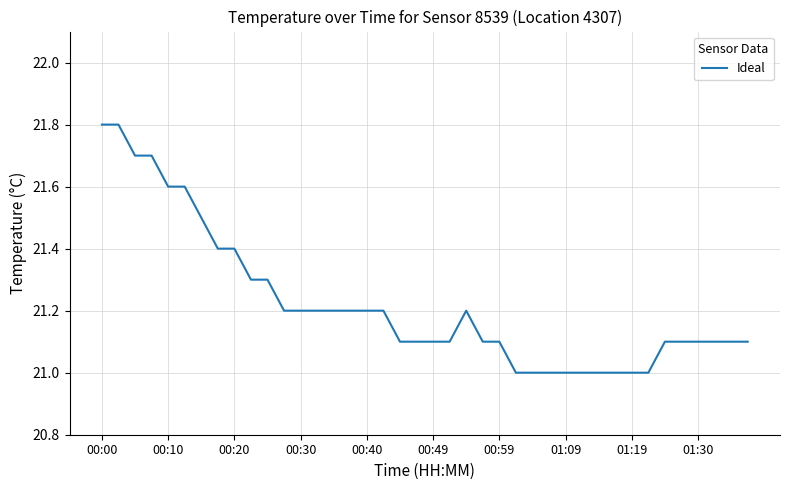

What is the maximum value shown in the chart?

21.8